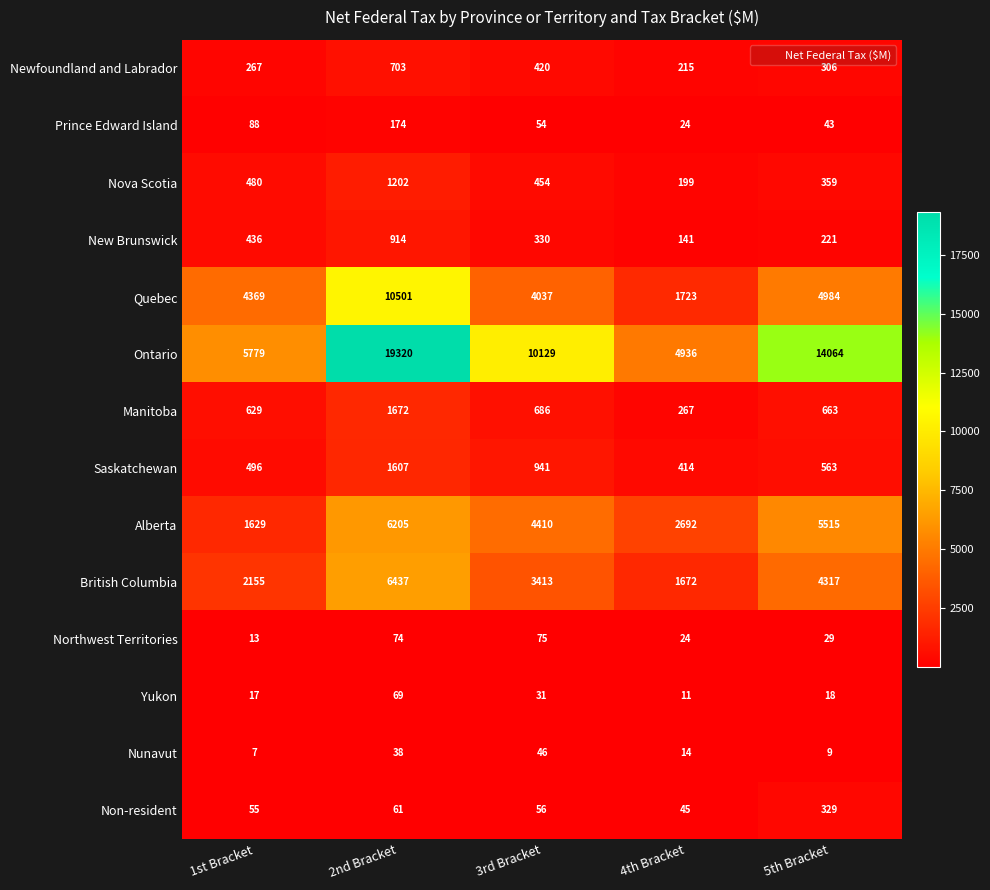

At which category is the sum across all series the highest?

2nd Bracket